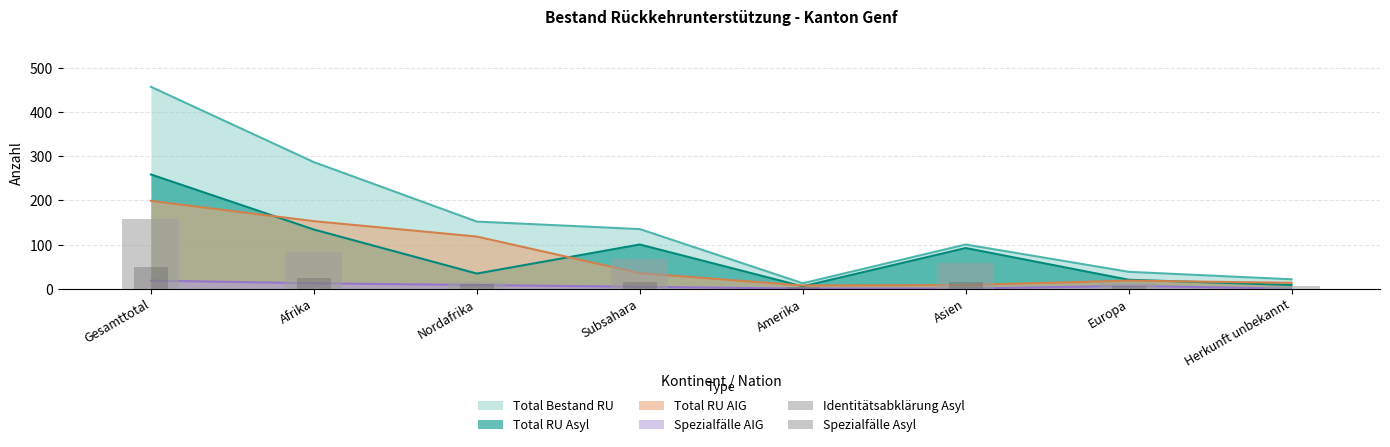

Count the number of categories in the chart.

8